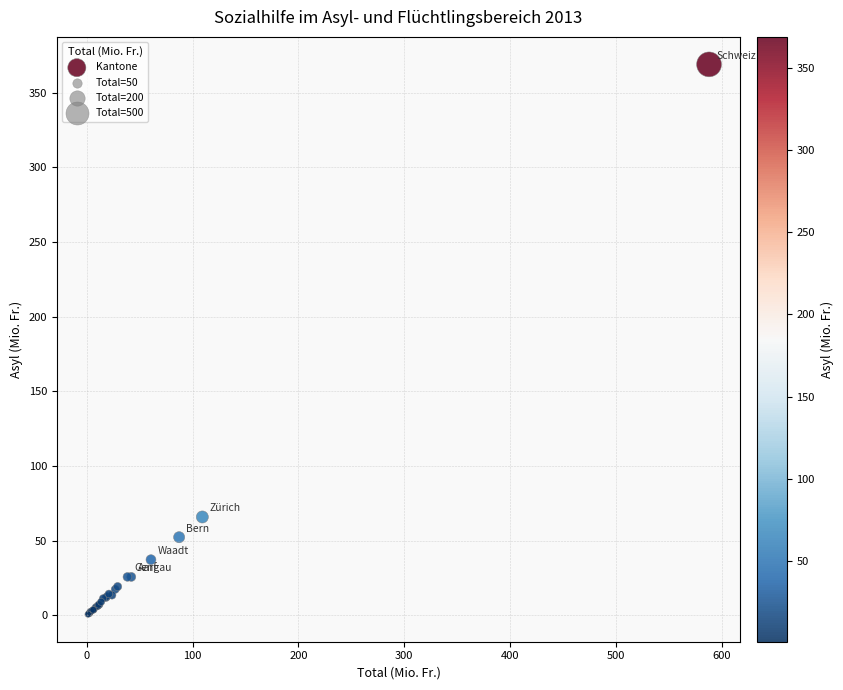

What Y value in the scatter plot is closest to 184?

65.9